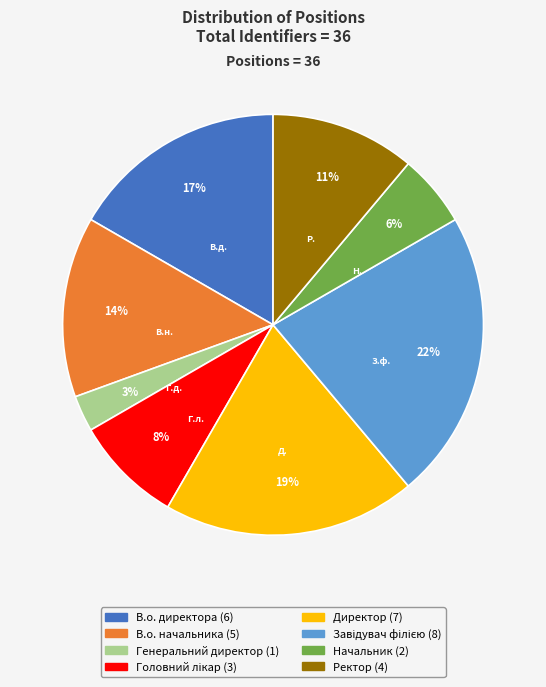

To the nearest percent, what is the difference between the largest and smallest slice percentages?

19%